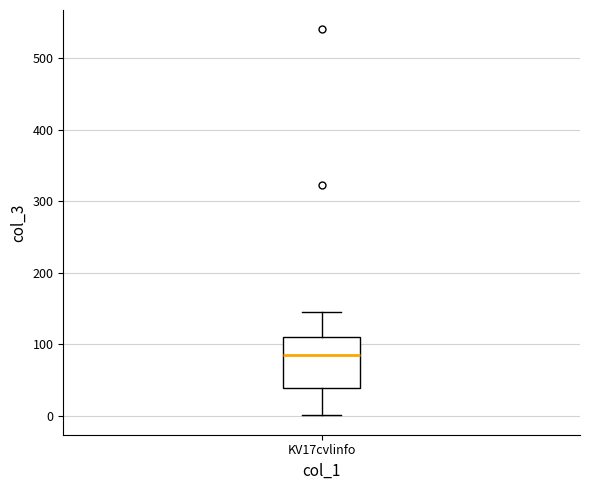

Read this box plot against the y-axis: the position of the median line, the range covered by the box, and the ends of both whiskers. The values are not printed on the chart, so give them approximately, as read against the axis.

median 90, box 40 to 110, whiskers 0 to 150